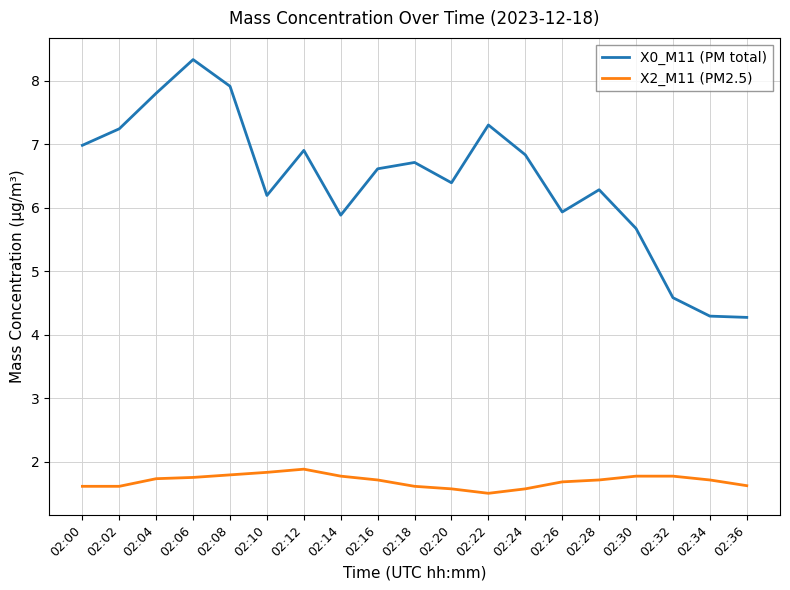

Rank the series by their average value, from lowest to highest.

X2_M11 (PM2.5), X0_M11 (PM total)